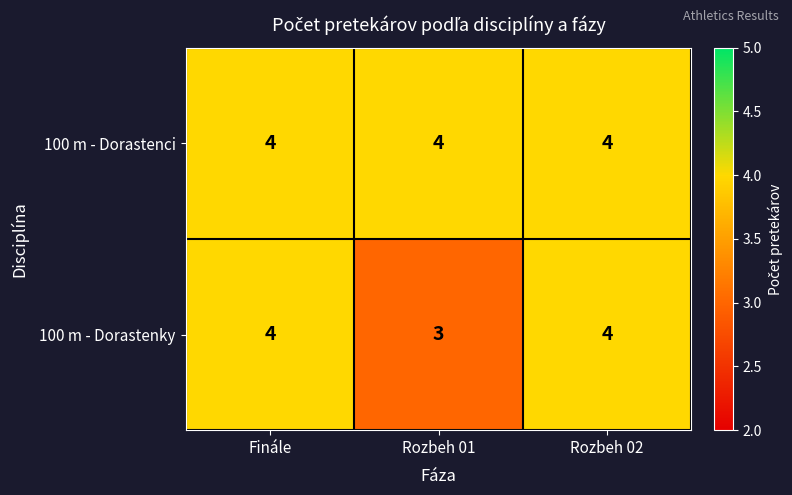

Which series has the largest range (max minus min)?

100 m - Dorastenky